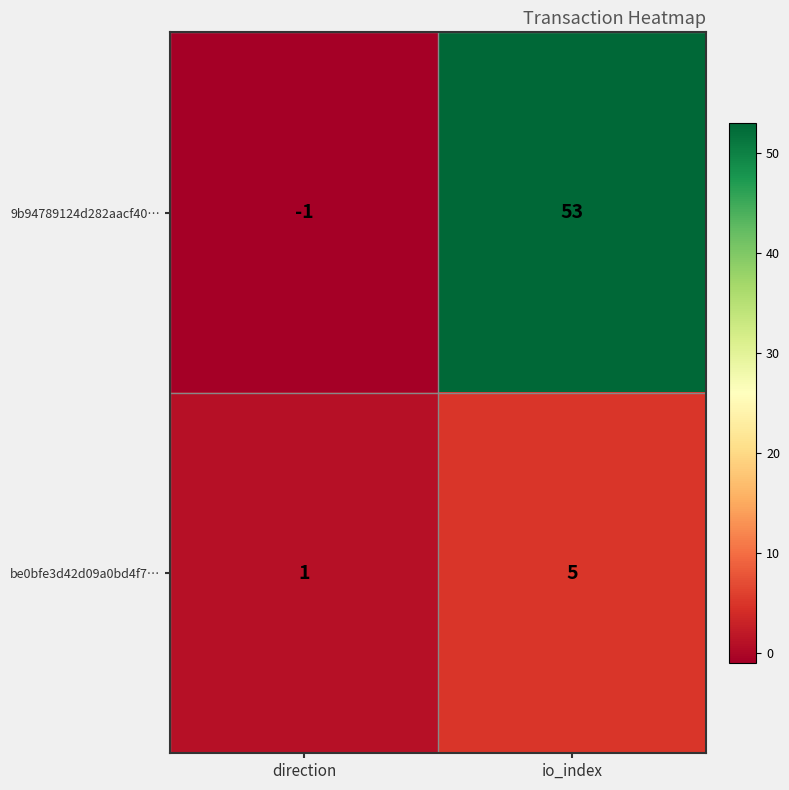

Between direction and io_index, which series saw the biggest shift?

9b94789124d282aacf40…